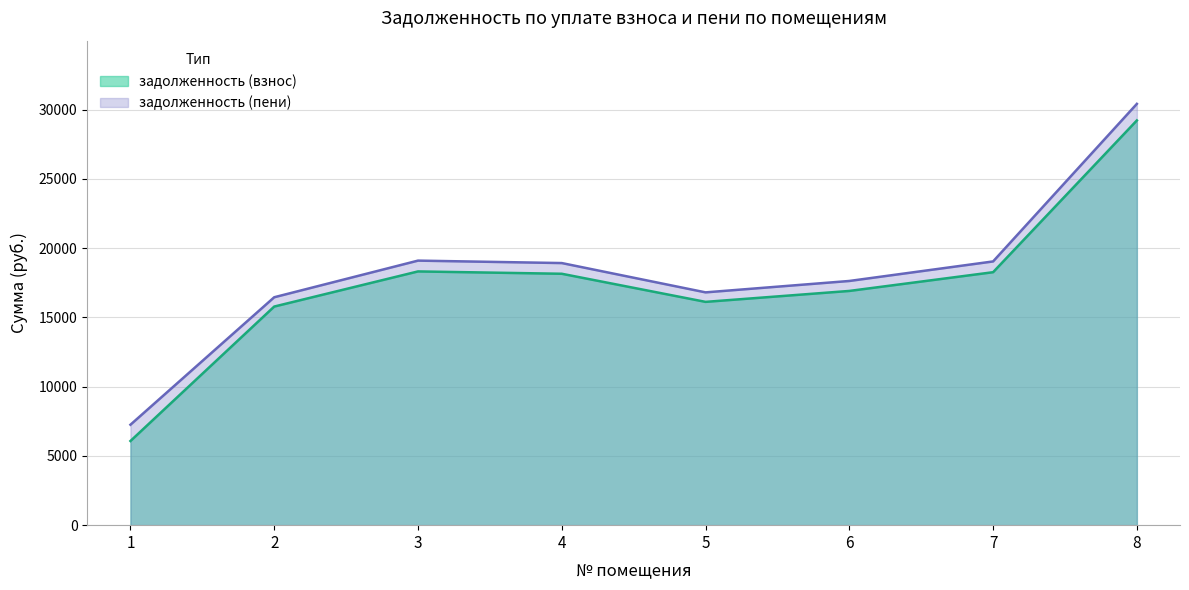

What is the difference between the highest and lowest values at 5?

686.4